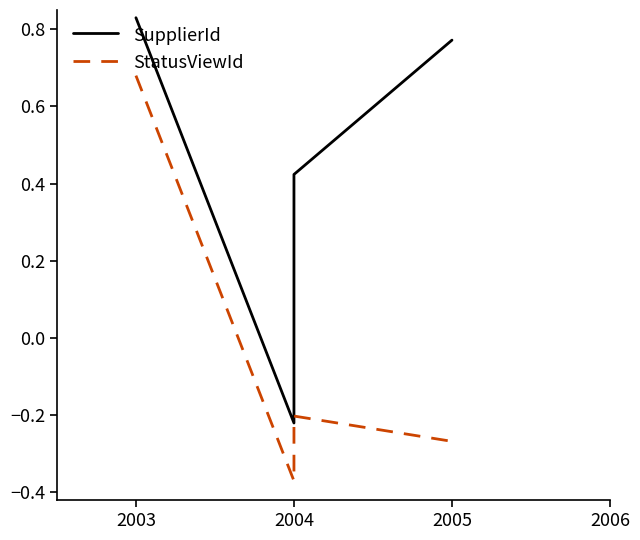

What is the average value of the StatusViewId series?

-0.1